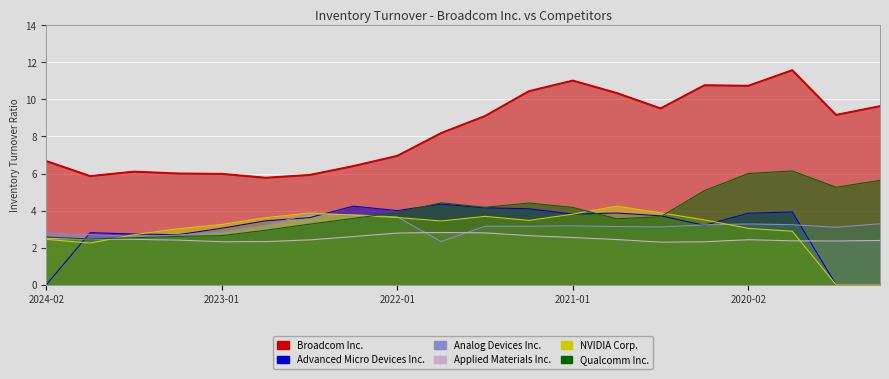

Reading left to right, what are all the values shown in this chart?

Broadcom Inc.: 6.7	5.9	6.1	6.0	6.0	5.8	5.9	6.4	7.0	8.2	9.1	10.4	11.0	10.3	9.5	10.8	10.7	11.6	9.2	9.6
Advanced Micro Devices Inc.: 0.0	2.8	2.7	2.7	3.0	3.5	3.6	4.2	4.0	4.3	4.2	4.1	3.8	3.9	3.7	3.2	3.9	3.9	0.0	0.0
Analog Devices Inc.: 2.8	2.7	2.6	2.7	2.8	3.2	3.8	3.8	3.7	2.3	3.2	3.2	3.2	3.1	3.1	3.2	3.3	3.2	3.1	3.3
Applied Materials Inc.: 2.5	2.5	2.5	2.4	2.3	2.3	2.4	2.6	2.8	2.8	2.8	2.6	2.5	2.4	2.3	2.3	2.4	2.4	2.4	2.4
NVIDIA Corp.: 2.5	2.2	2.7	3.0	3.2	3.6	3.9	3.8	3.6	3.4	3.7	3.5	3.8	4.2	3.9	3.5	3.0	2.9	0.0	0.0
Qualcomm Inc.: 2.6	2.5	2.5	2.6	2.6	2.9	3.3	3.6	3.9	4.4	4.2	4.4	4.2	3.6	3.7	5.1	6.0	6.1	5.3	5.6